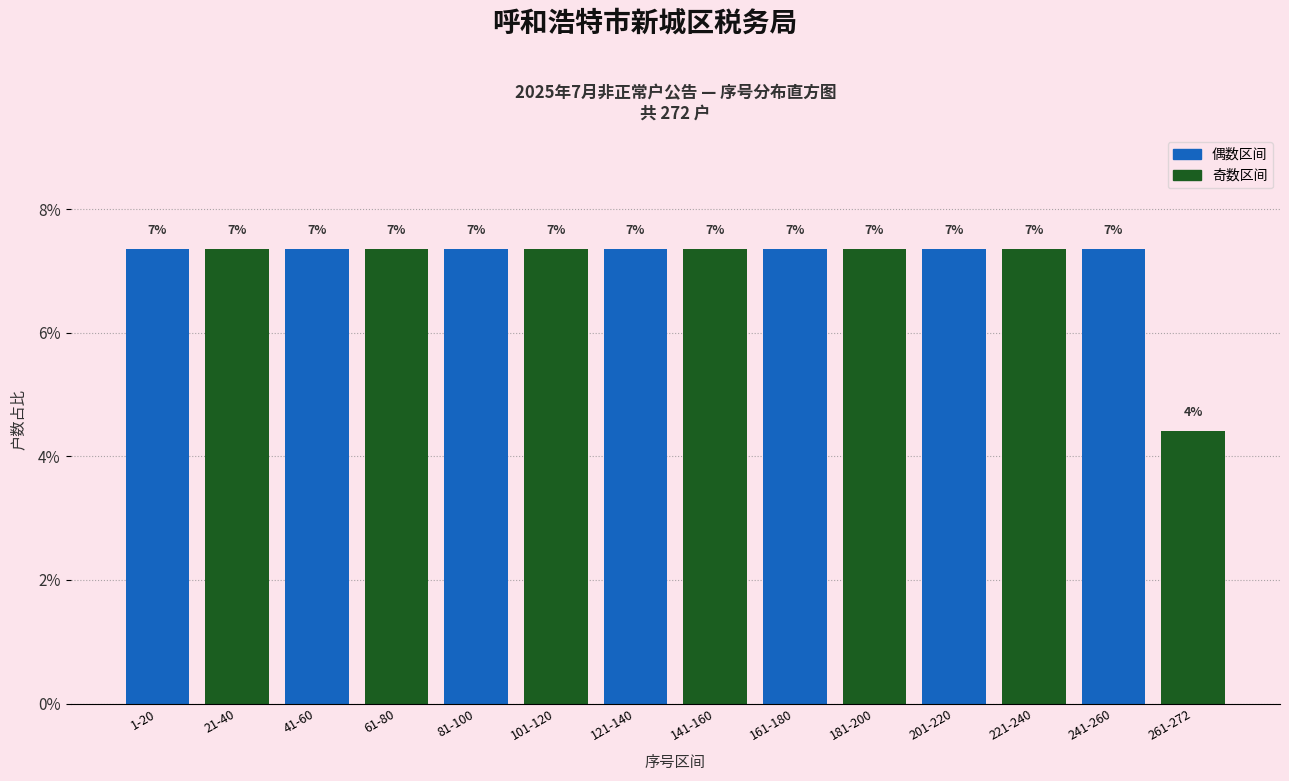

Does the chart contain any negative values?

No